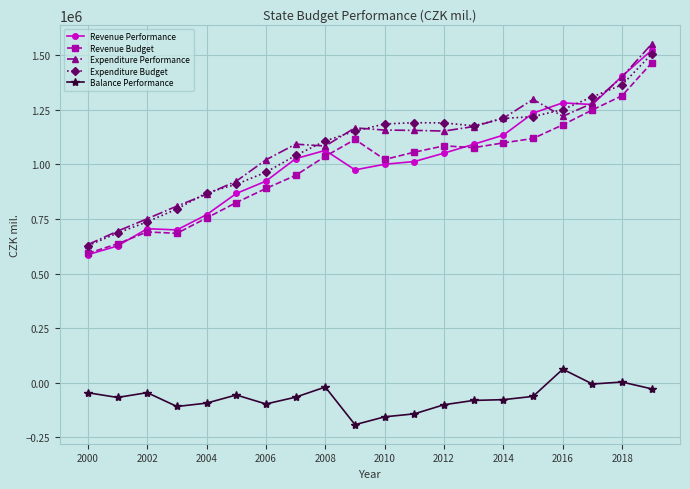

What is the maximum value shown in the chart?

1551738